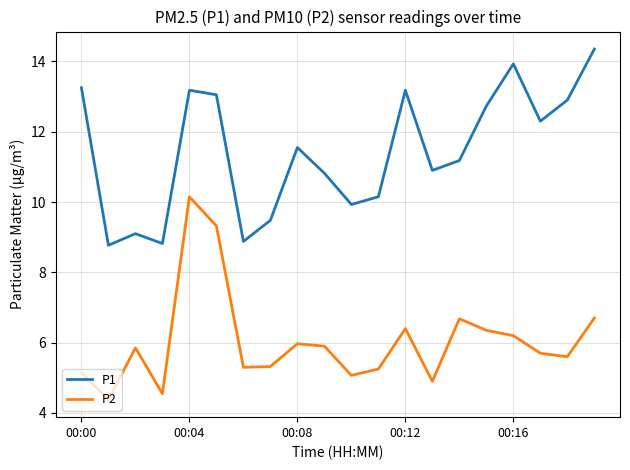

True or false: P2 and P1 intersect in this chart.

False